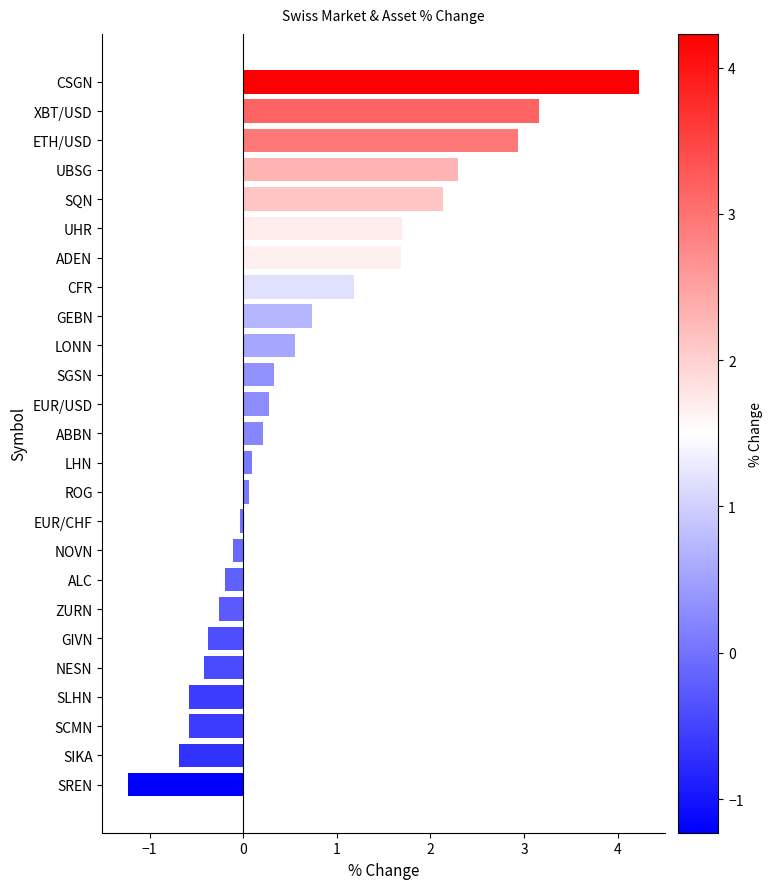

Does the chart contain stacked bars?

No